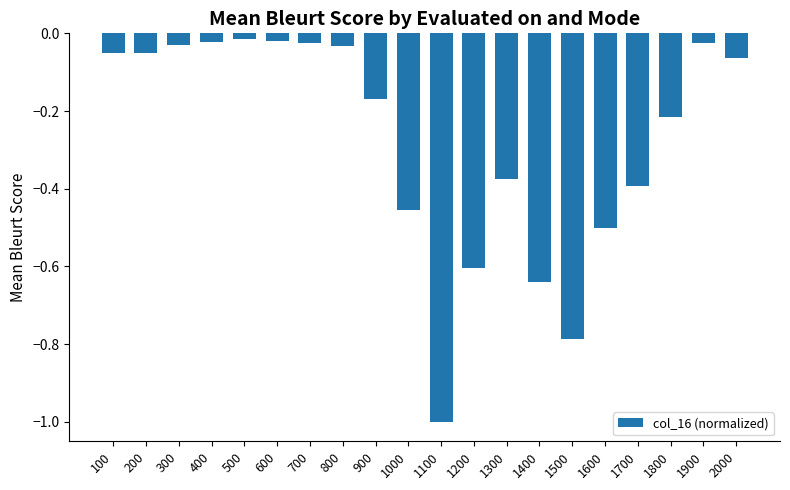

Count the number of categories in the chart.

20